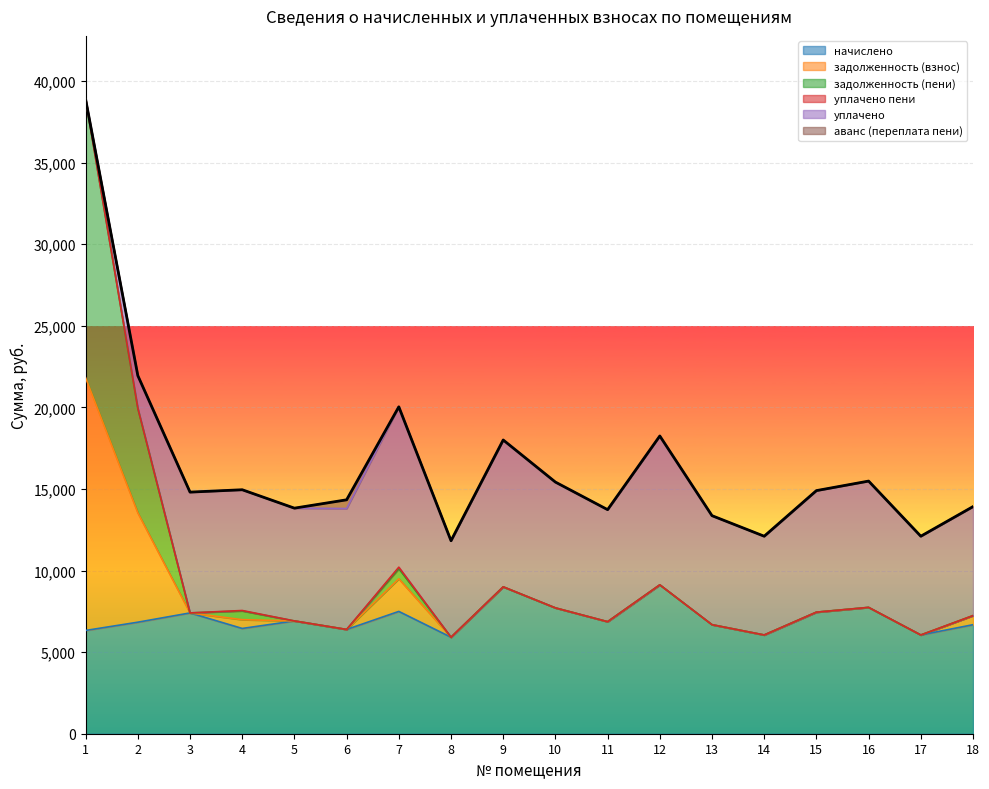

What is the average value of the задолженность (пени) series?

9833.7